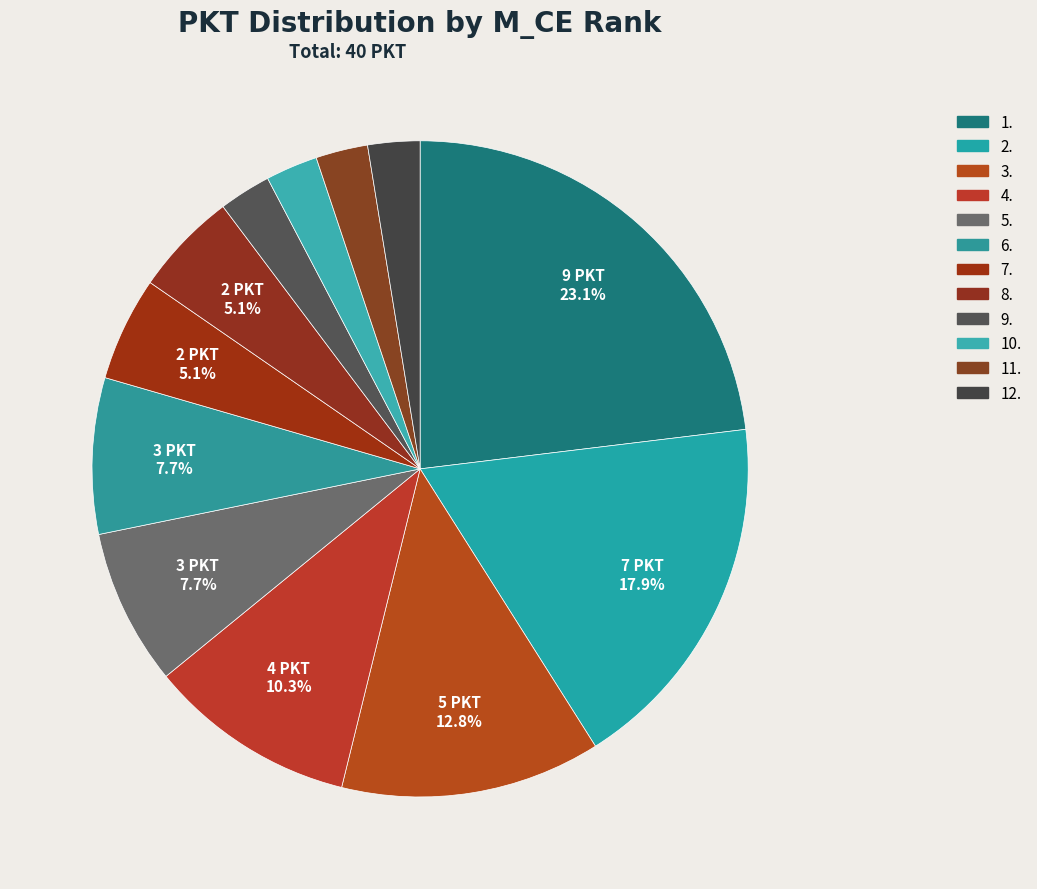

How many segments does this pie chart have?

12